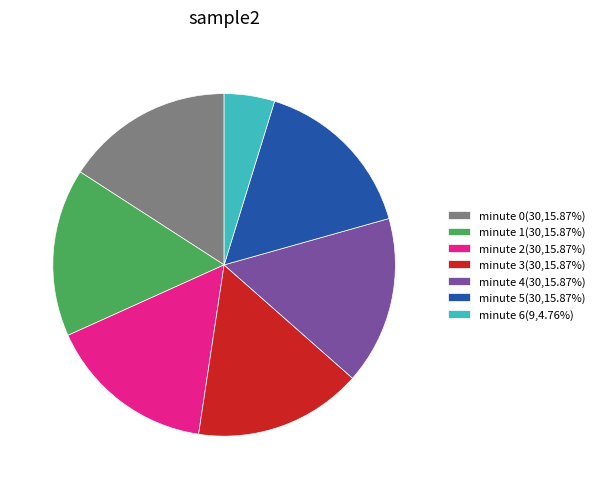

Approximately how many times larger is the value at minute 0(30,15.87%) compared to minute 4(30,15.87%)?

1.0